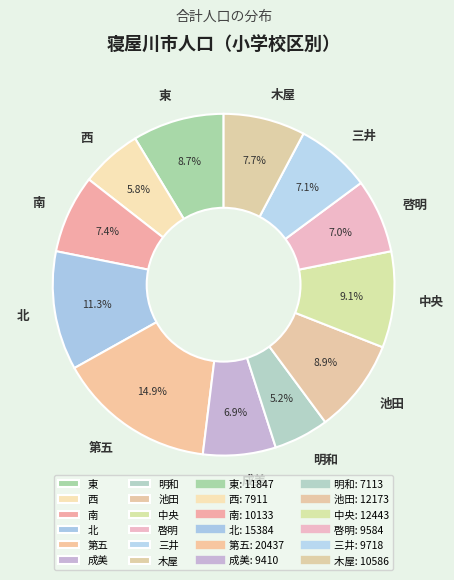

Count the number of slices in the pie.

12